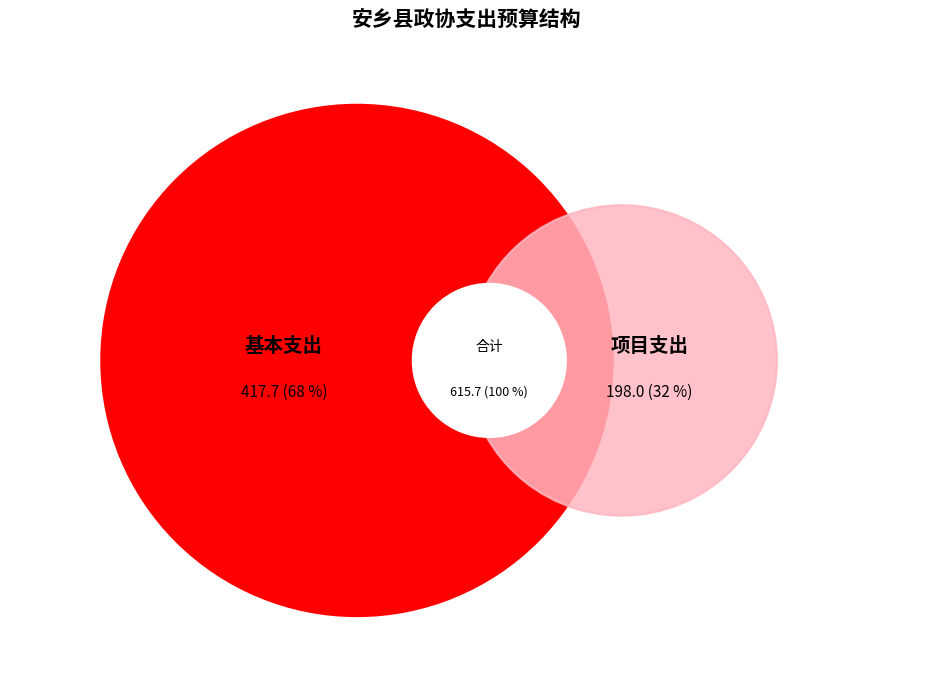

What percentage do 项目支出 and 基本支出 together represent?

100.0%